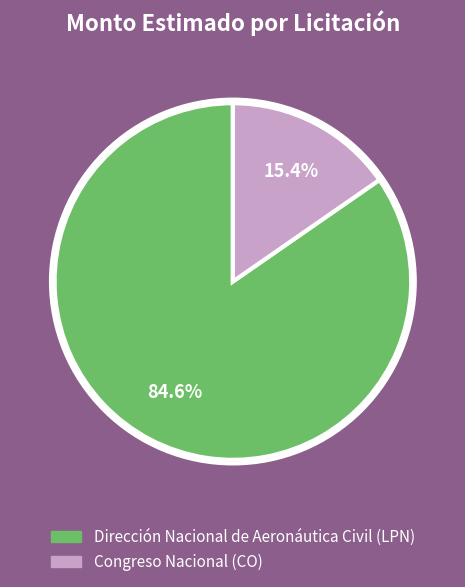

Which has a higher value, Dirección Nacional de Aeronáutica Civil (LPN) or Congreso Nacional (CO)?

Dirección Nacional de Aeronáutica Civil (LPN)